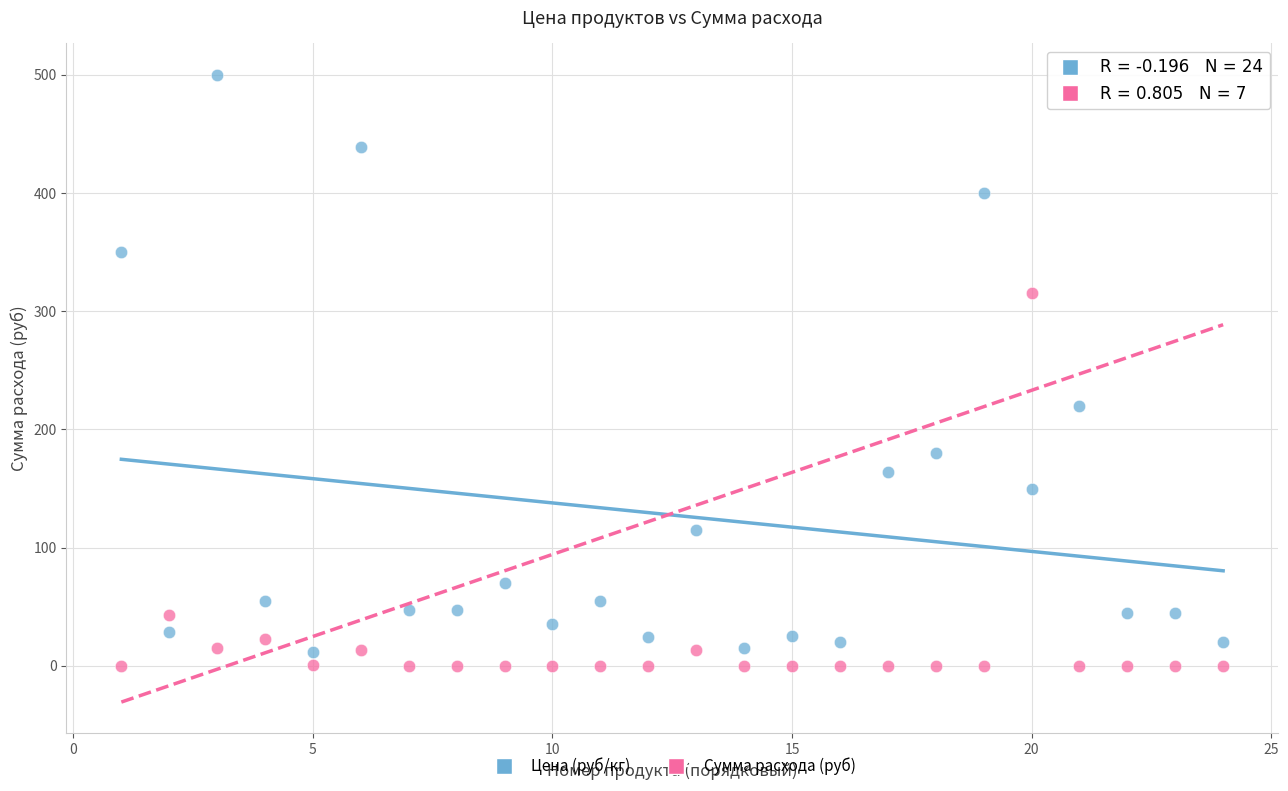

What is the X range (max minus min) for the scatter plot?

23.0